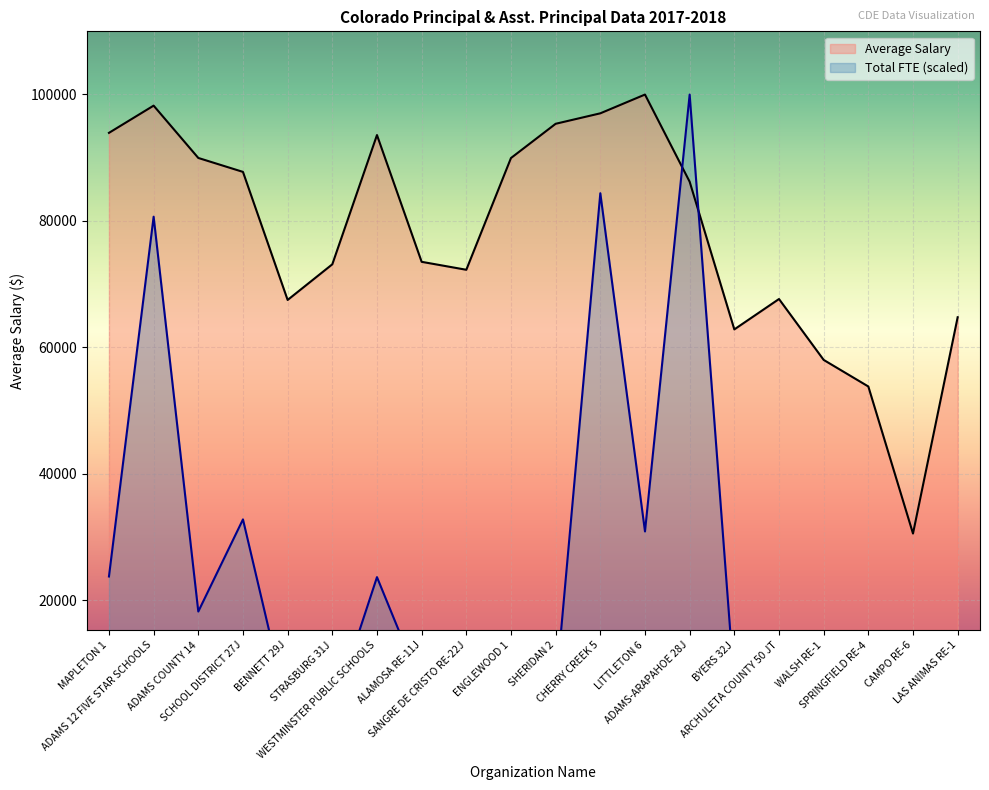

Rank the categories by Total FTE value from lowest to highest.

SANGRE DE CRISTO RE-22J, WALSH RE-1, CAMPO RE-6, SPRINGFIELD RE-4, STRASBURG 31J, BENNETT 29J, LAS ANIMAS RE-1, ARCHULETA COUNTY 50 JT, SHERIDAN 2, ALAMOSA RE-11J, BYERS 32J, ENGLEWOOD 1, ADAMS COUNTY 14, WESTMINSTER PUBLIC SCHOOLS, MAPLETON 1, LITTLETON 6, SCHOOL DISTRICT 27J, ADAMS 12 FIVE STAR SCHOOLS, CHERRY CREEK 5, ADAMS-ARAPAHOE 28J